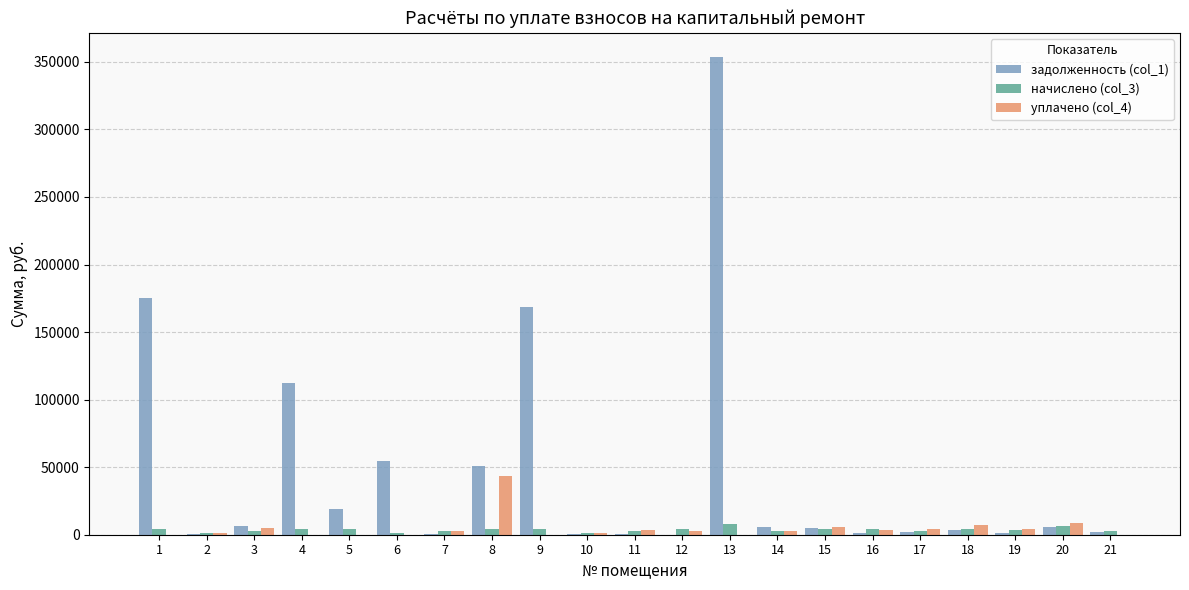

What is the greatest value displayed?

353799.2